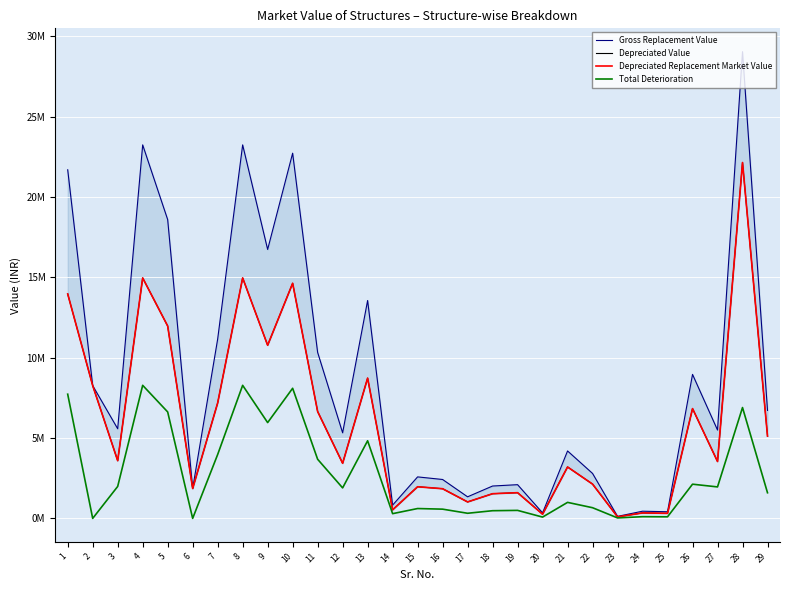

Is this an area chart (filled region under the line)?

No